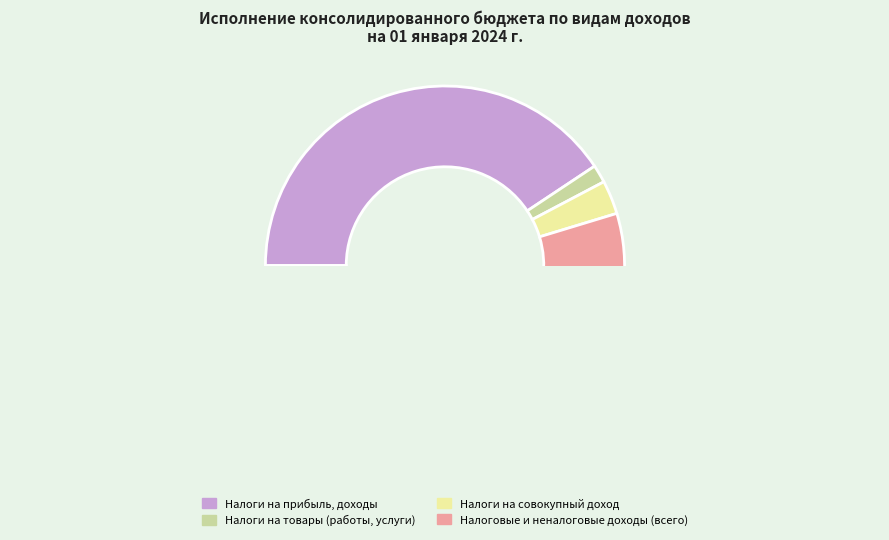

Which has a higher value, Налоговые и неналоговые доходы (всего) or Налоги на товары (работы, услуги)?

Налоговые и неналоговые доходы (всего)